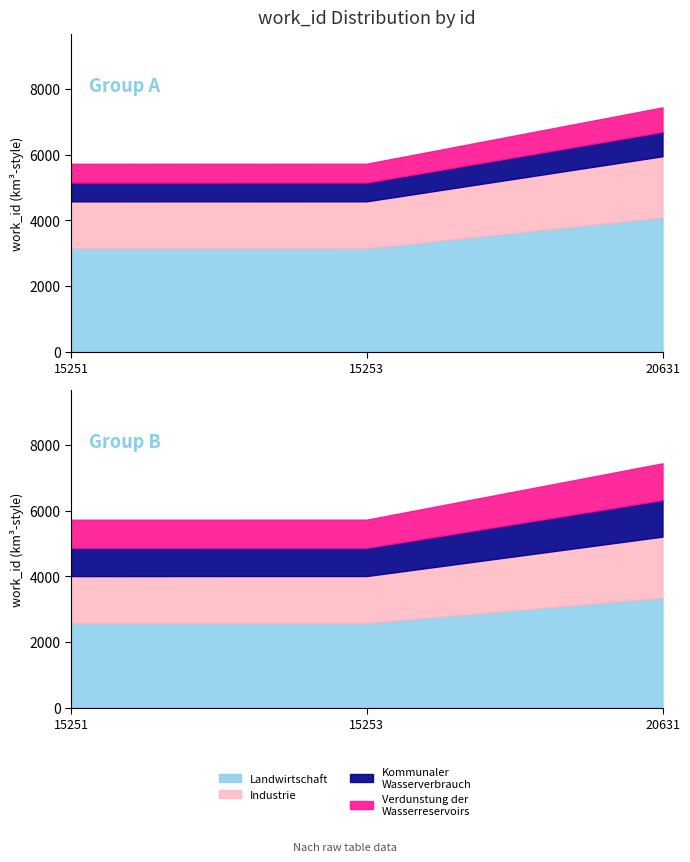

How many data points are less than 5723?

1